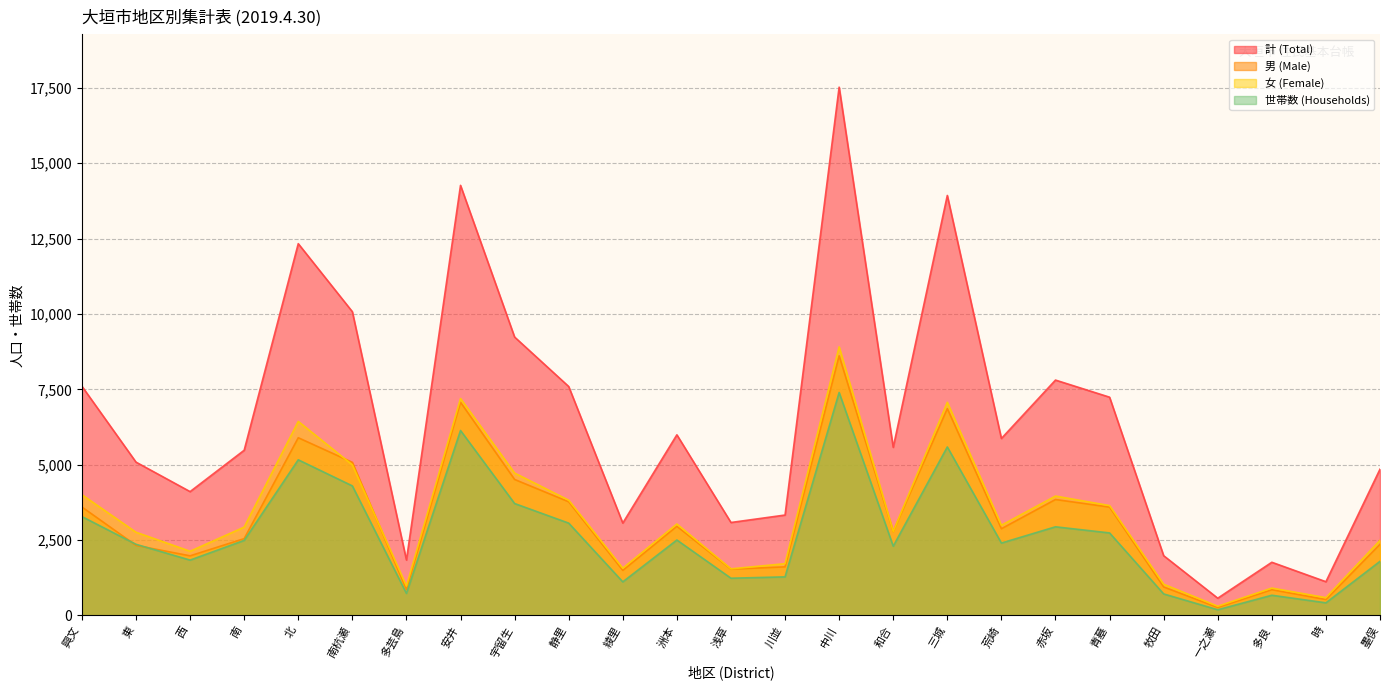

Which series ends up on top after the final intersection of 世帯数 (Households) and 男 (Male)?

男 (Male)